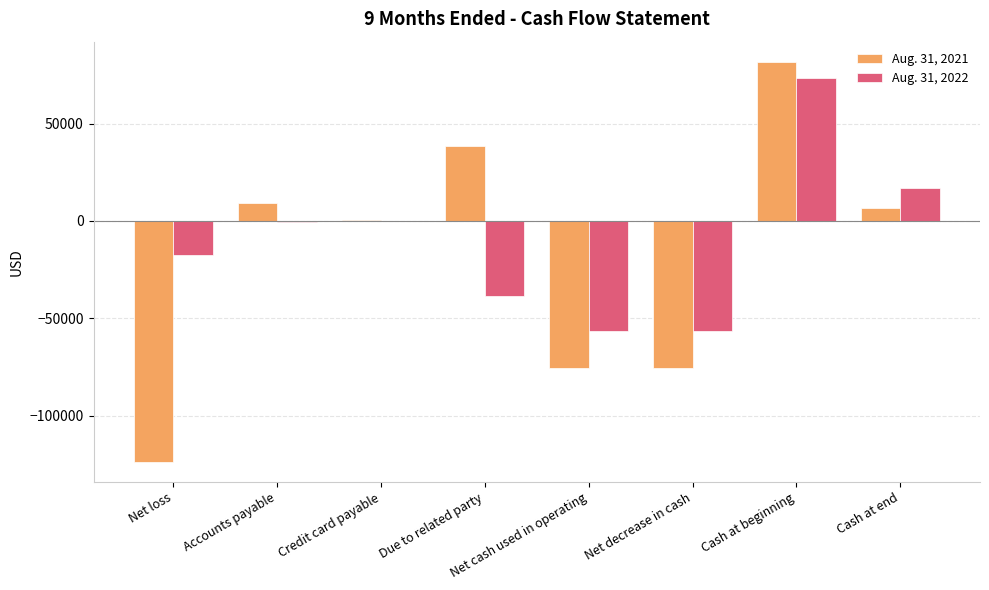

Between Net loss and Cash at beginning, which series saw the biggest shift?

Aug. 31, 2021